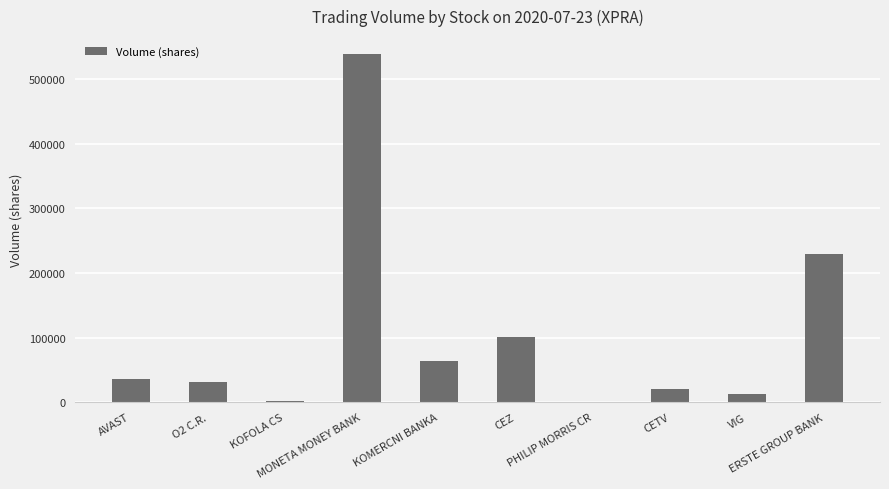

What is the maximum value shown in the chart?

539802